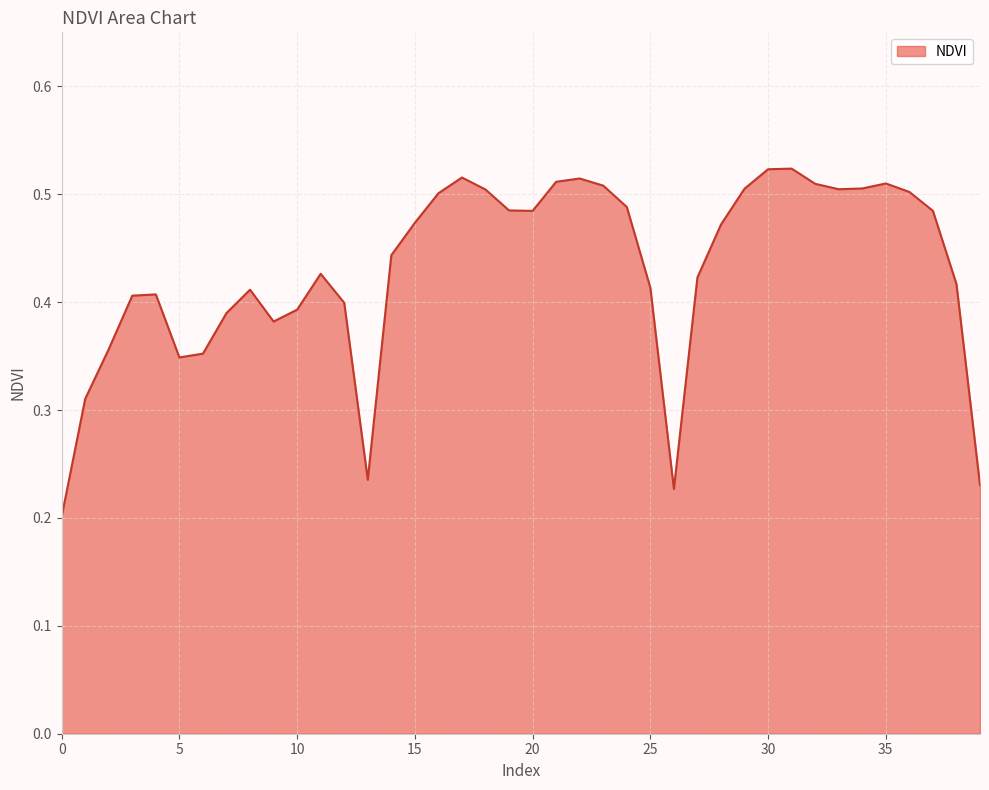

Does the chart display data point markers on the line(s)?

No